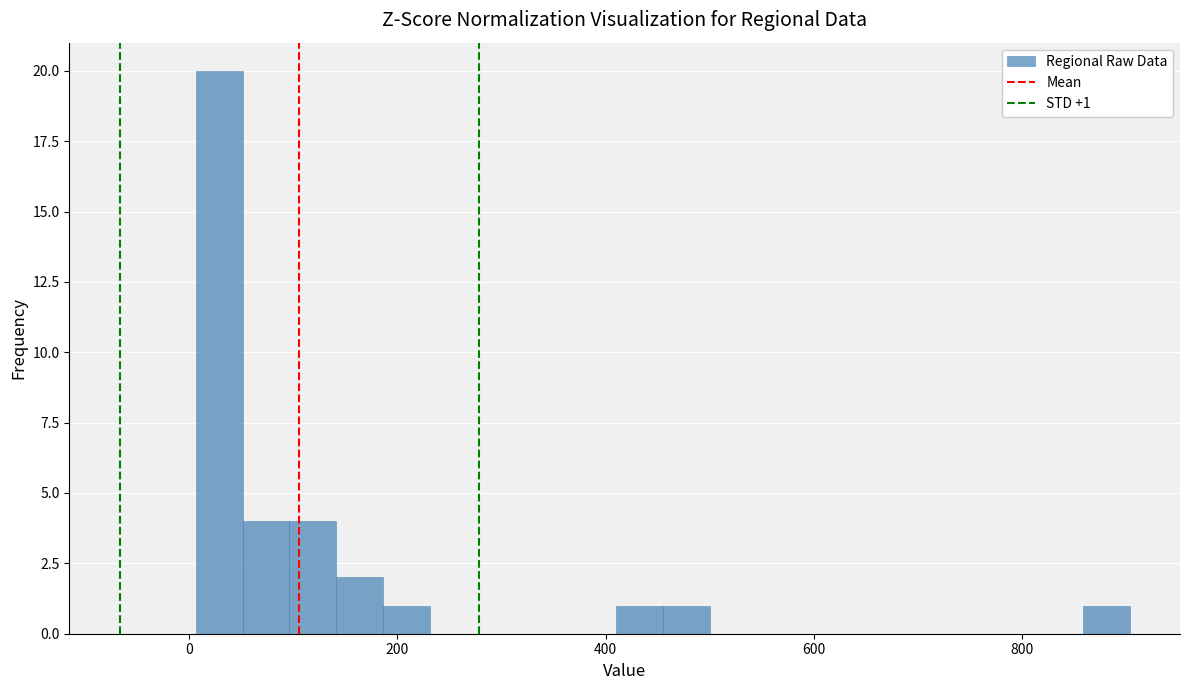

Around what value on the x-axis is the tallest bar? Give the approximate position of its centre, as read against the axis.

20